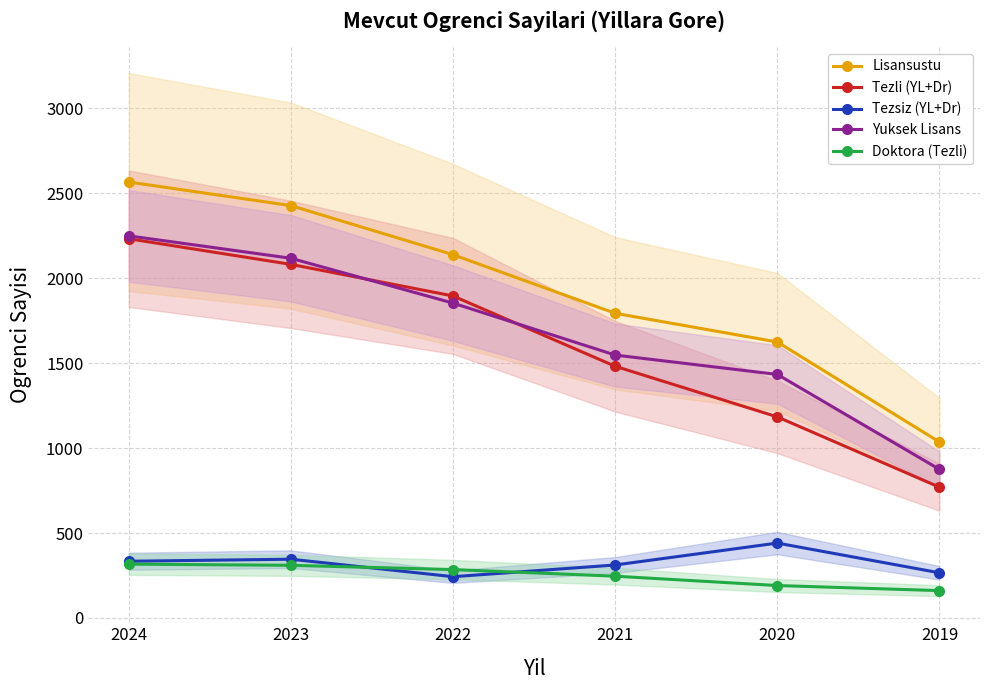

Is it true that Yuksek Lisans equals 1548 at 2021?

True